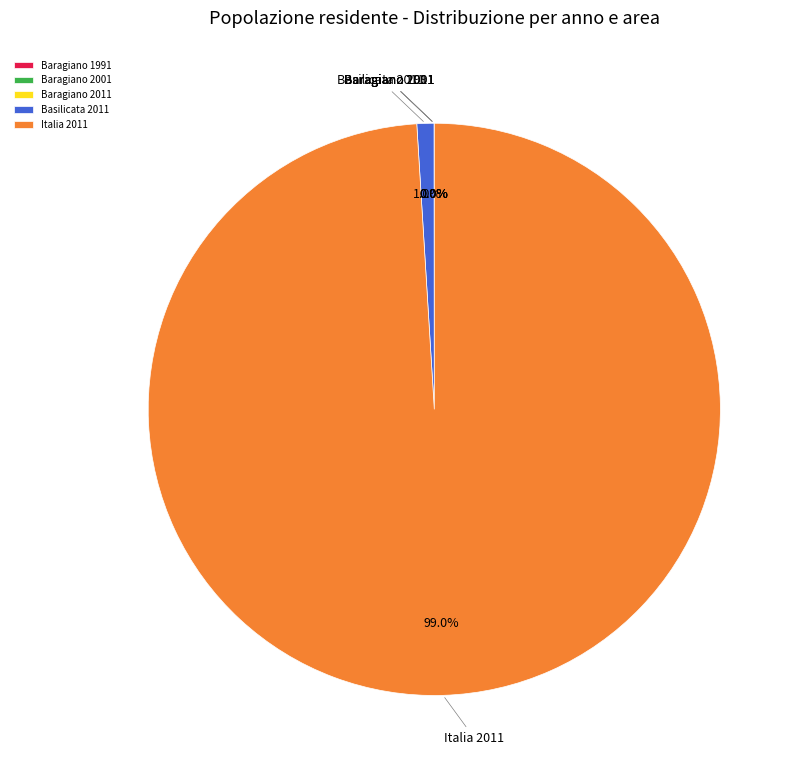

What is the largest slice in the pie chart?

Italia 2011